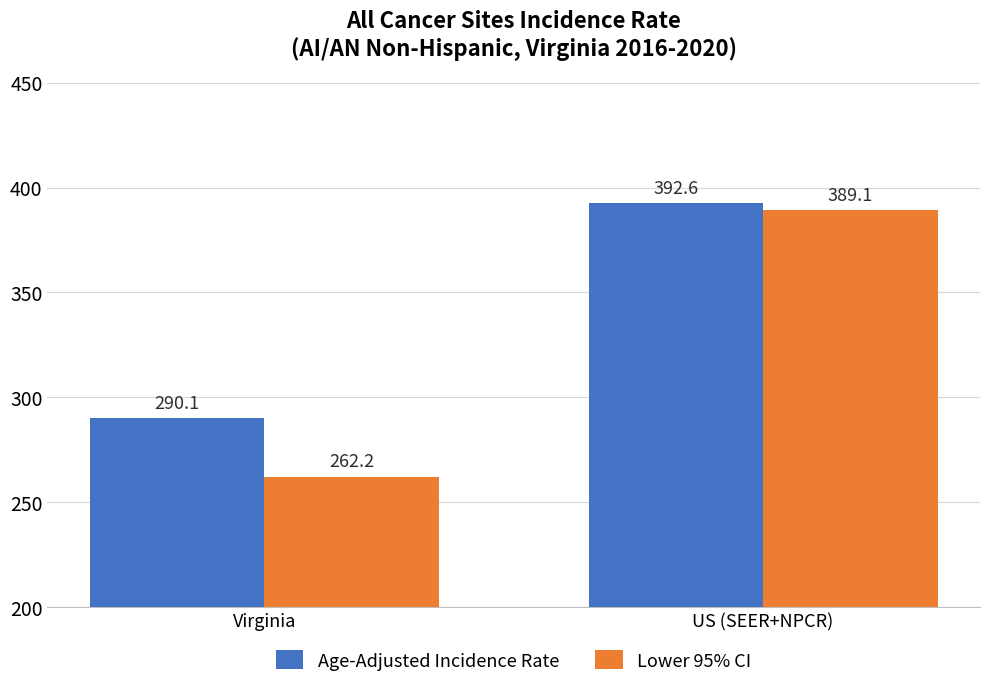

Where is Age-Adjusted Incidence Rate nearest to the value 341?

Virginia